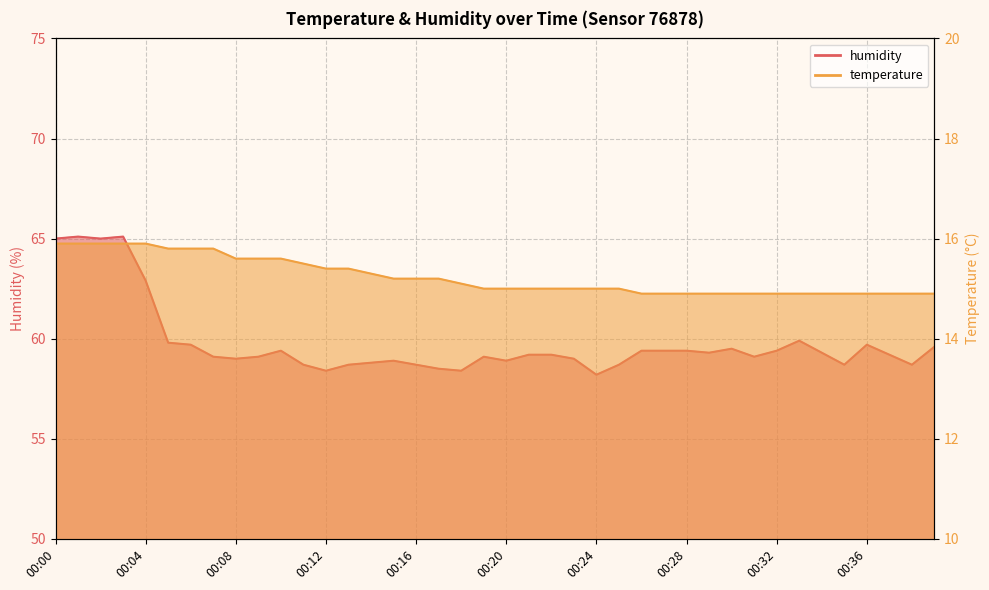

How many categories are shown in the chart?

40